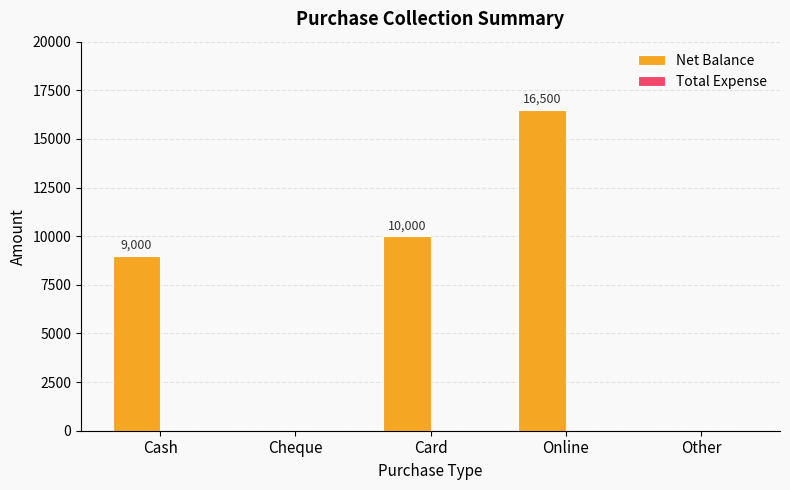

What is the change in value from Online to Other?

-16500